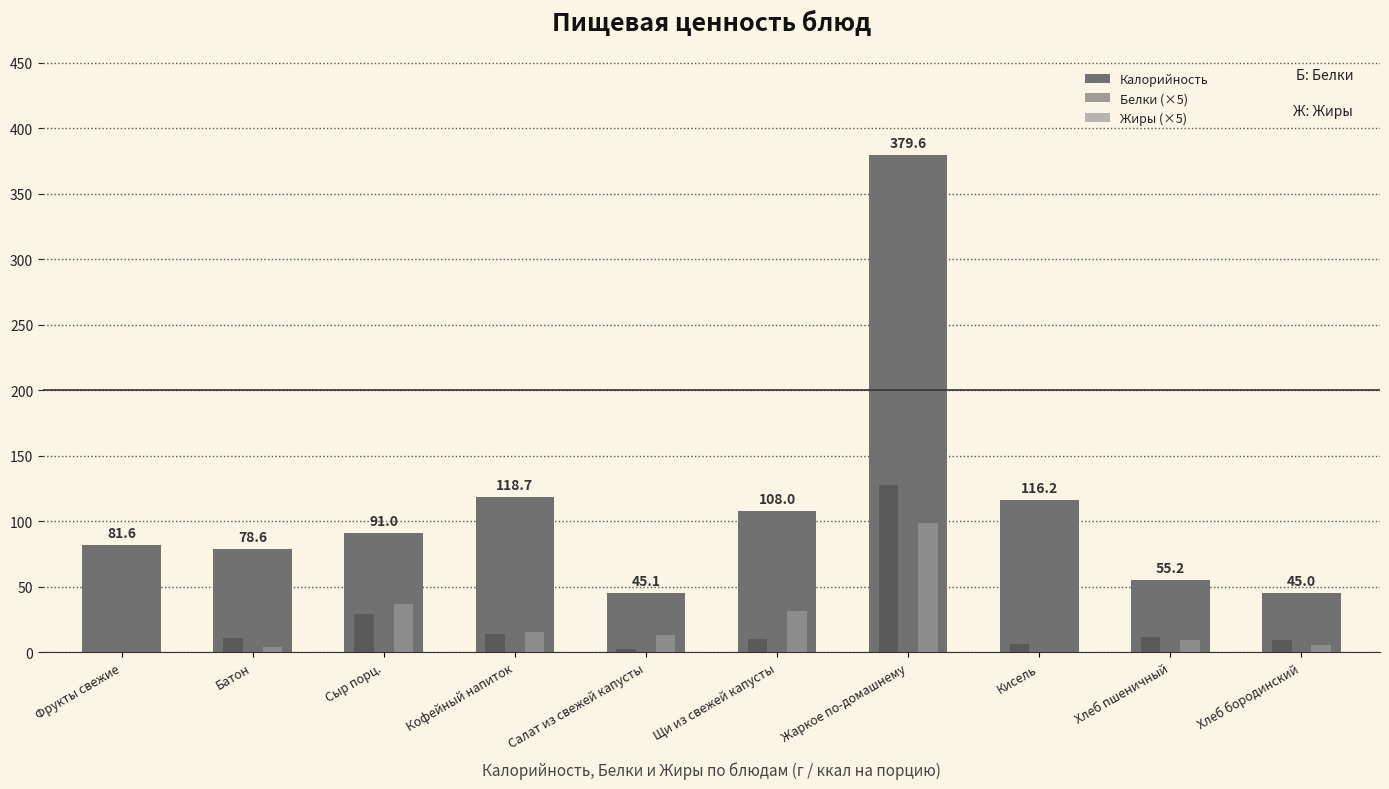

Which series has the largest total across all categories?

Калорийность